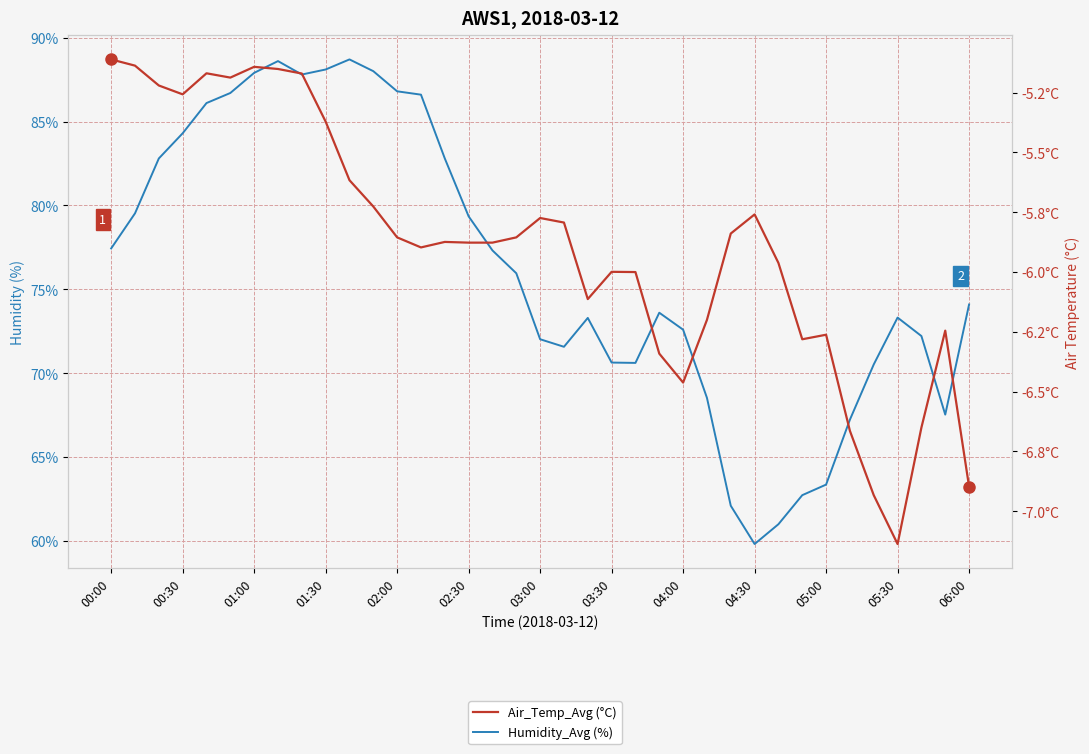

Reading left to right, list all the values displayed in this chart.

Humidity_Avg (%): 77.4	79.5	82.8	84.3	86.1	86.7	87.9	88.6	87.8	88.1	88.7	88.0	86.8	86.6	82.8	79.3	77.3	76.0	72.0	71.6	73.3	70.6	70.6	73.6	72.6	68.5	62.1	59.8	61.0	62.7	63.4	67.2	70.5	73.3	72.2	67.5	74.1
Air_Temp_Avg (°C): -5.1	-5.1	-5.2	-5.3	-5.2	-5.2	-5.1	-5.2	-5.2	-5.4	-5.6	-5.7	-5.9	-5.9	-5.9	-5.9	-5.9	-5.9	-5.8	-5.8	-6.1	-6.0	-6.0	-6.3	-6.5	-6.2	-5.8	-5.8	-6.0	-6.3	-6.3	-6.7	-6.9	-7.1	-6.7	-6.2	-6.9